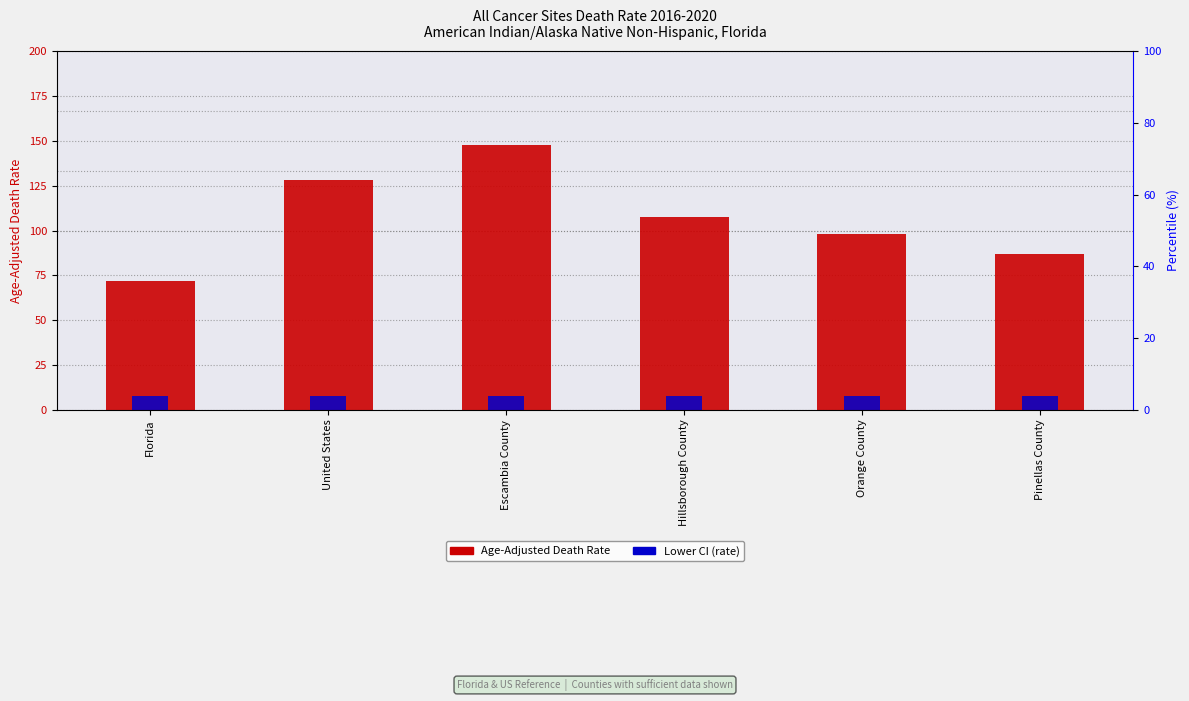

What is the label of the 3rd bar from the left?

Escambia County